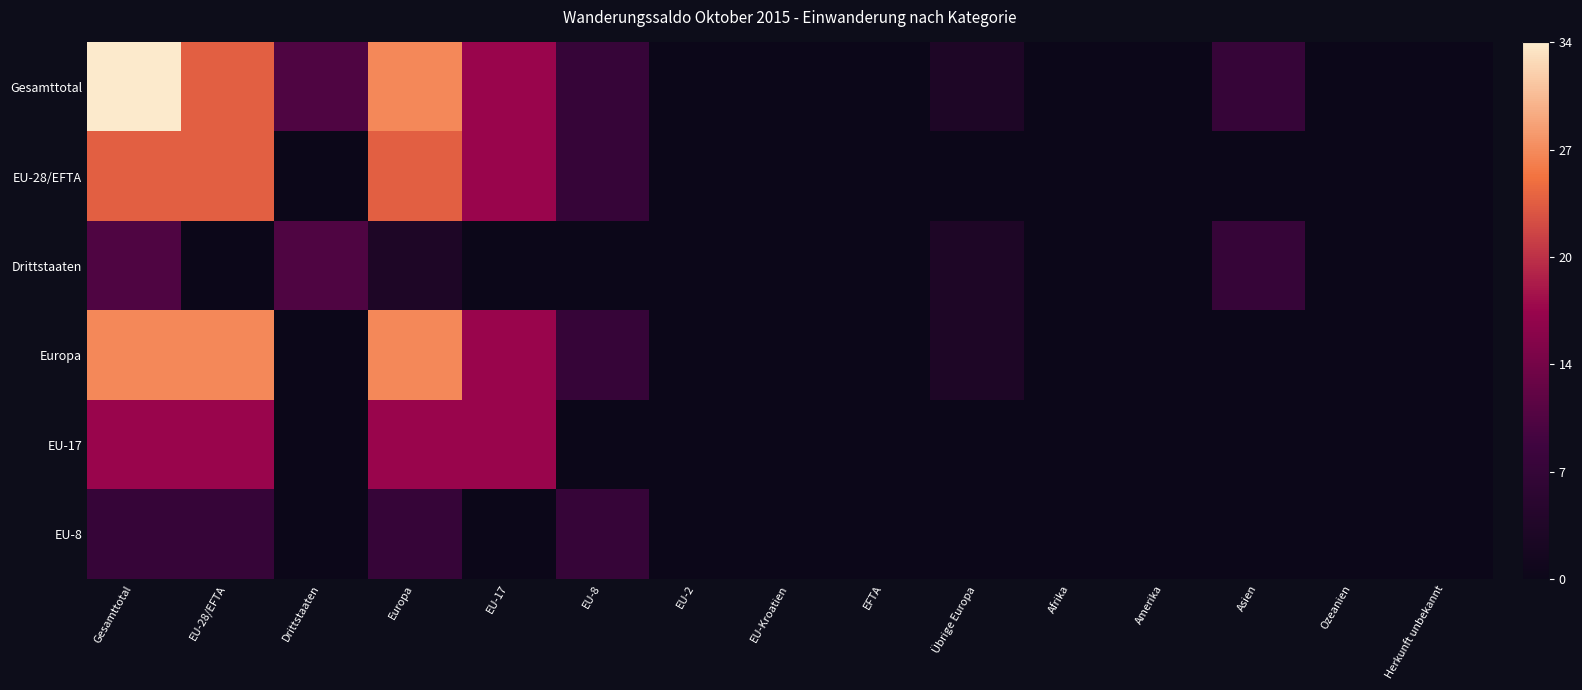

Which label corresponds to the smallest value in the chart?

EU-2